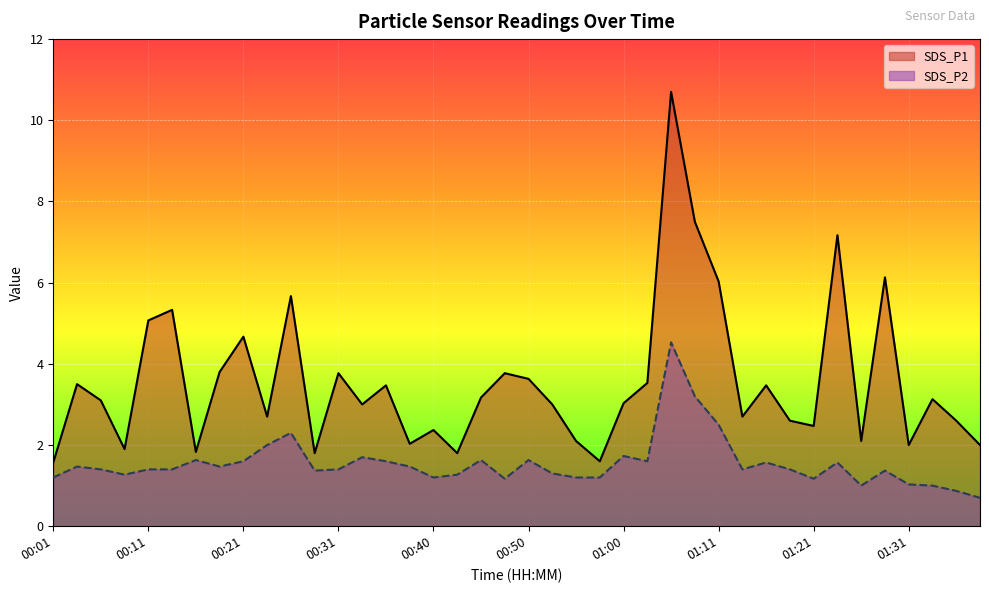

True or false: SDS_P2 has a value of 1.5 at 00:18.

True